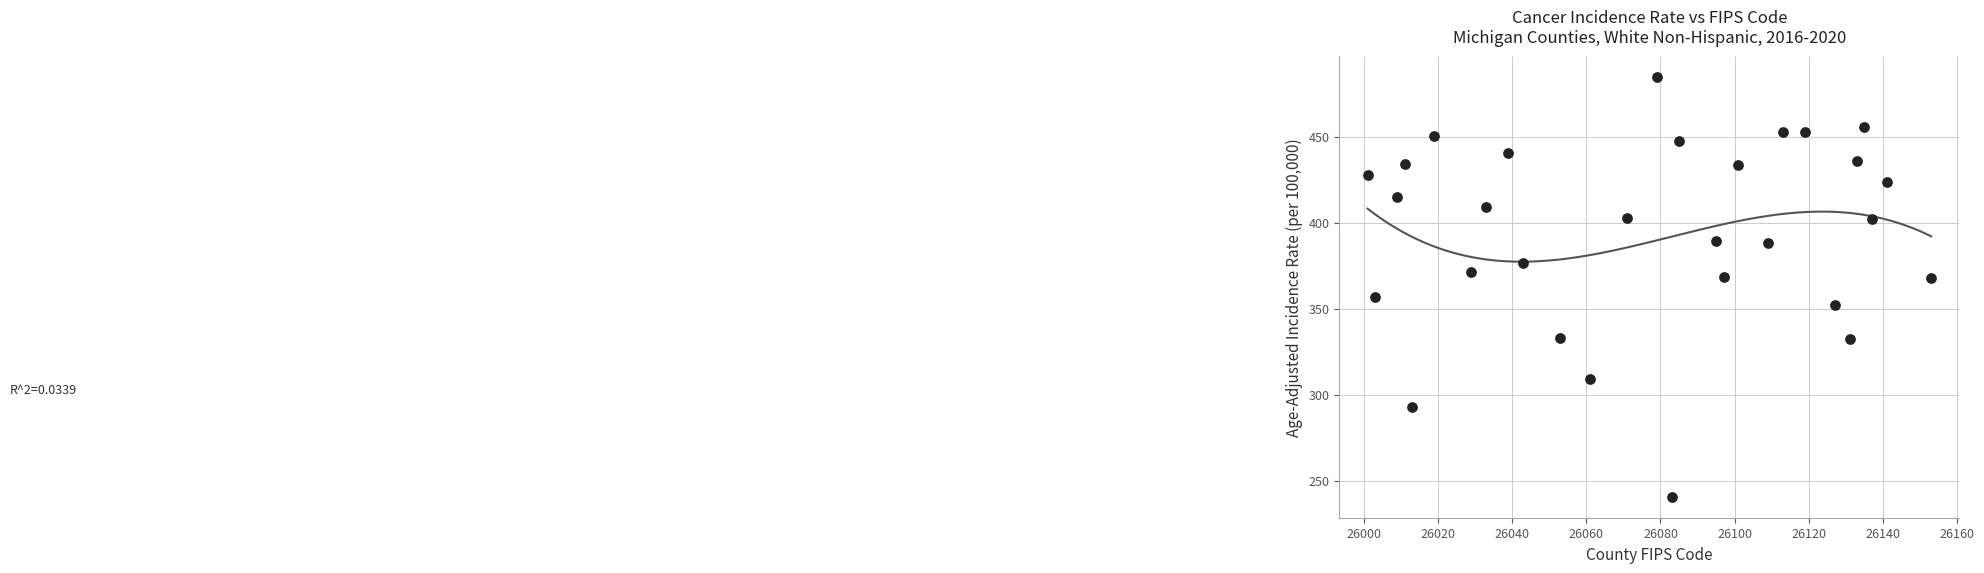

What is the range of Y values (max minus min)?

244.1